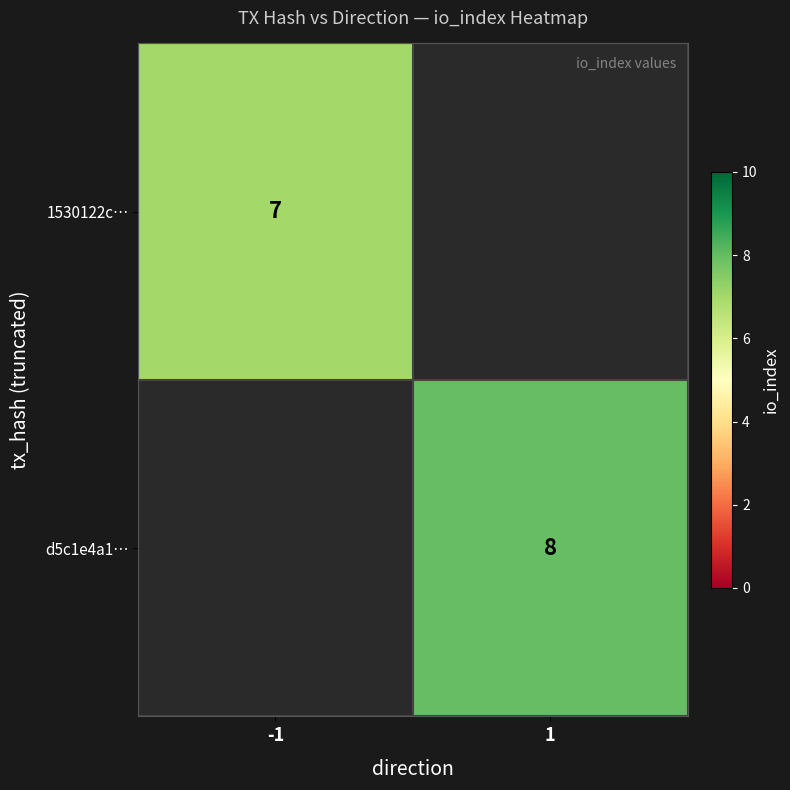

Is it true that 1530122c… equals 7 at -1?

True